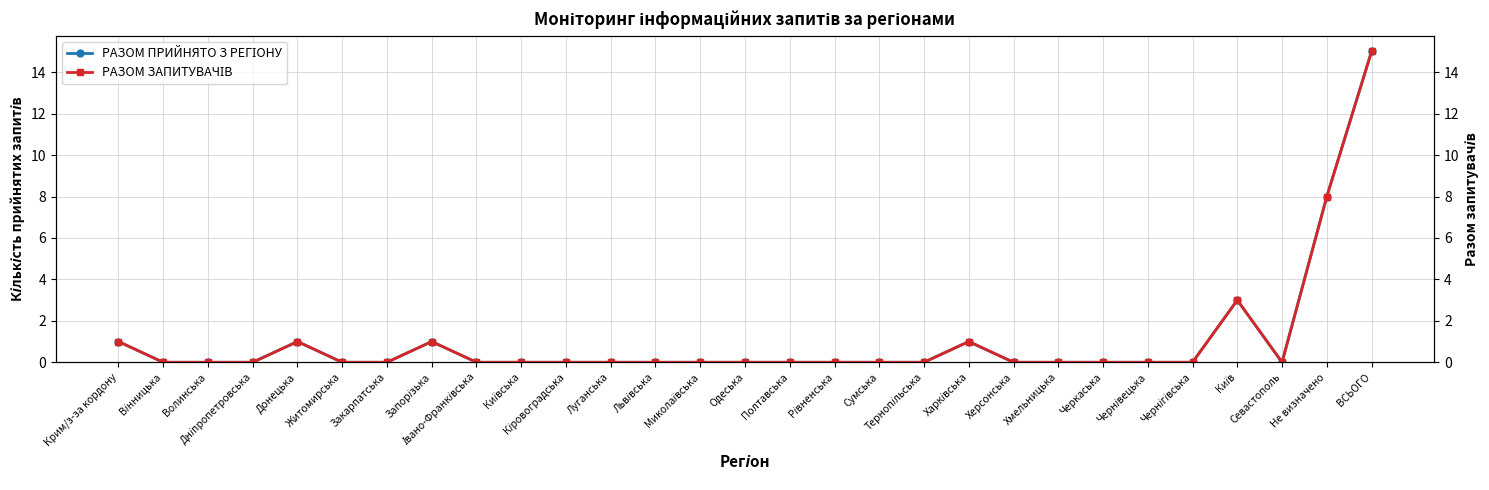

At which label does РАЗОМ ПРИЙНЯТО З РЕГІОНУ reach its minimum?

Вінницька